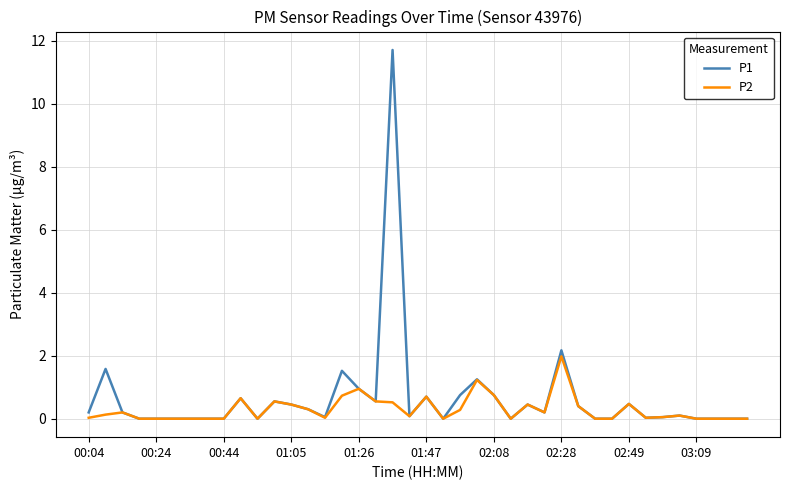

How many distinct data groups are displayed?

2